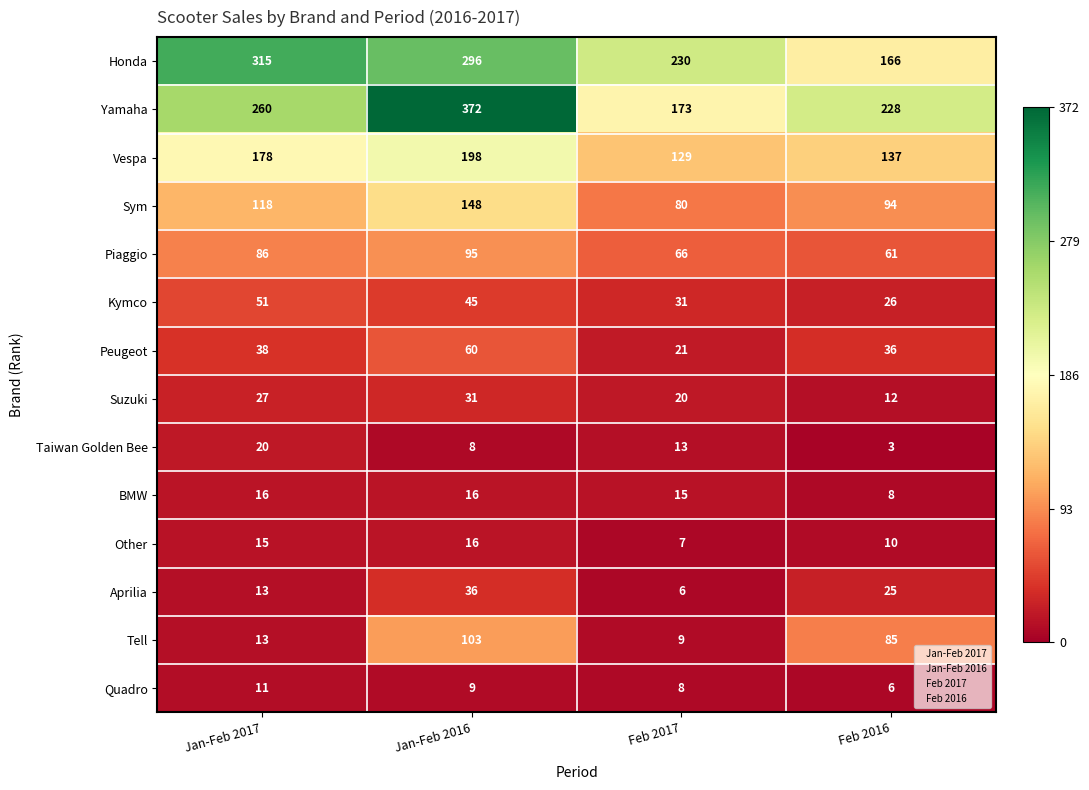

How many data points does each series have?

4